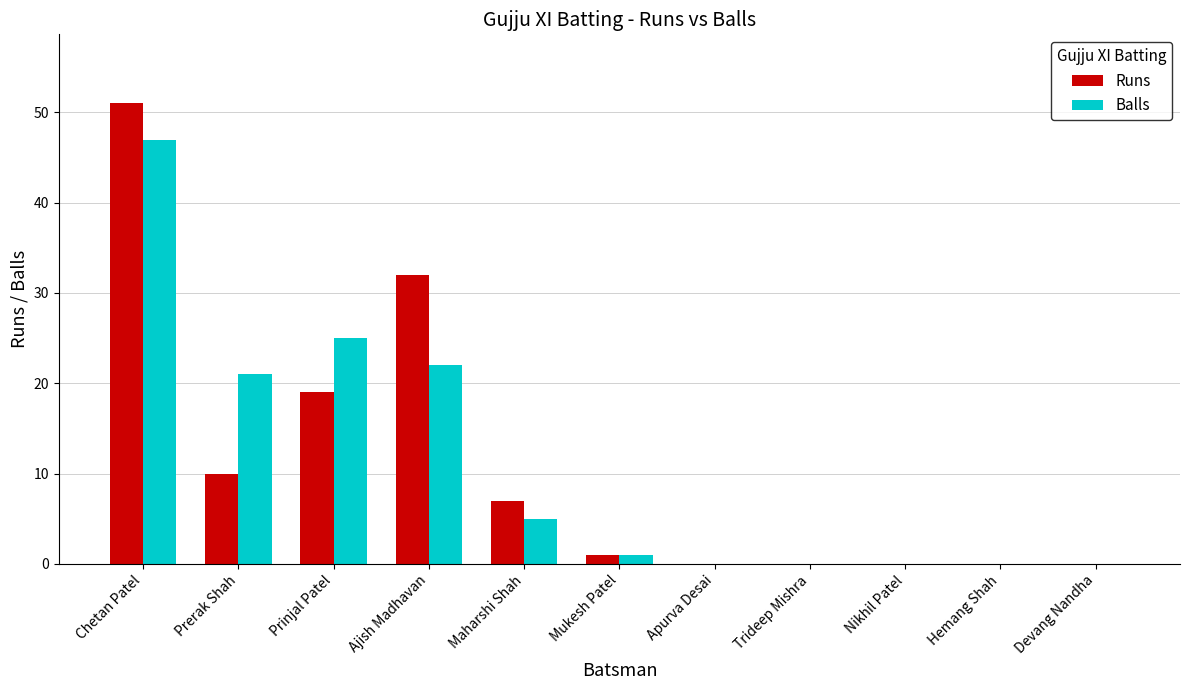

Reading left to right, extract all data points from this chart.

Runs: 51	10	19	32	7	1	0	0	0	0	0
Balls: 47	21	25	22	5	1	0	0	0	0	0